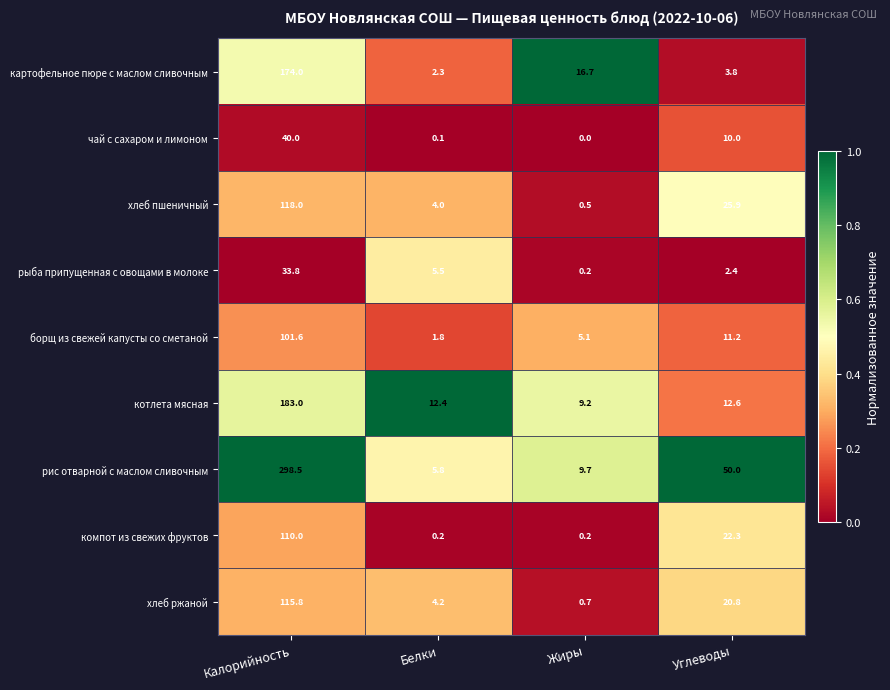

Rank the series at Белки from lowest to highest value.

чай с сахаром и лимоном, компот из свежих фруктов, борщ из свежей капусты со сметаной, картофельное пюре с маслом сливочным, хлеб пшеничный, хлеб ржаной, рыба припущенная с овощами в молоке, рис отварной с маслом сливочным, котлета мясная